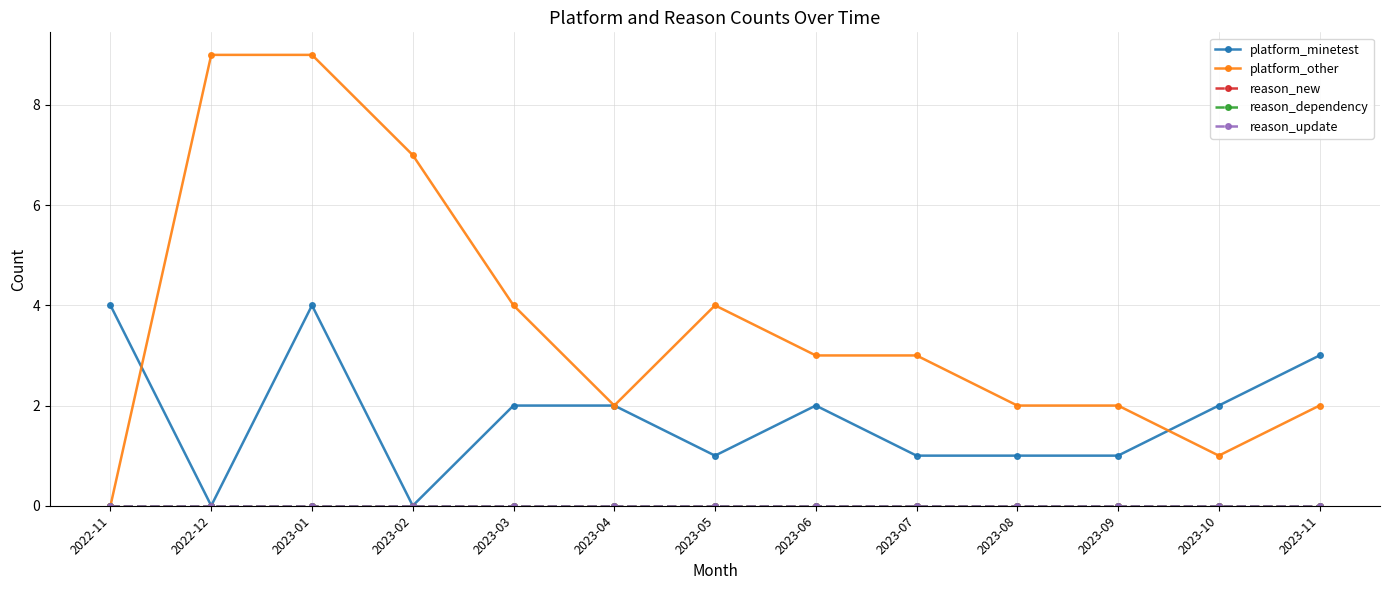

Does the chart have visible grid lines?

Yes